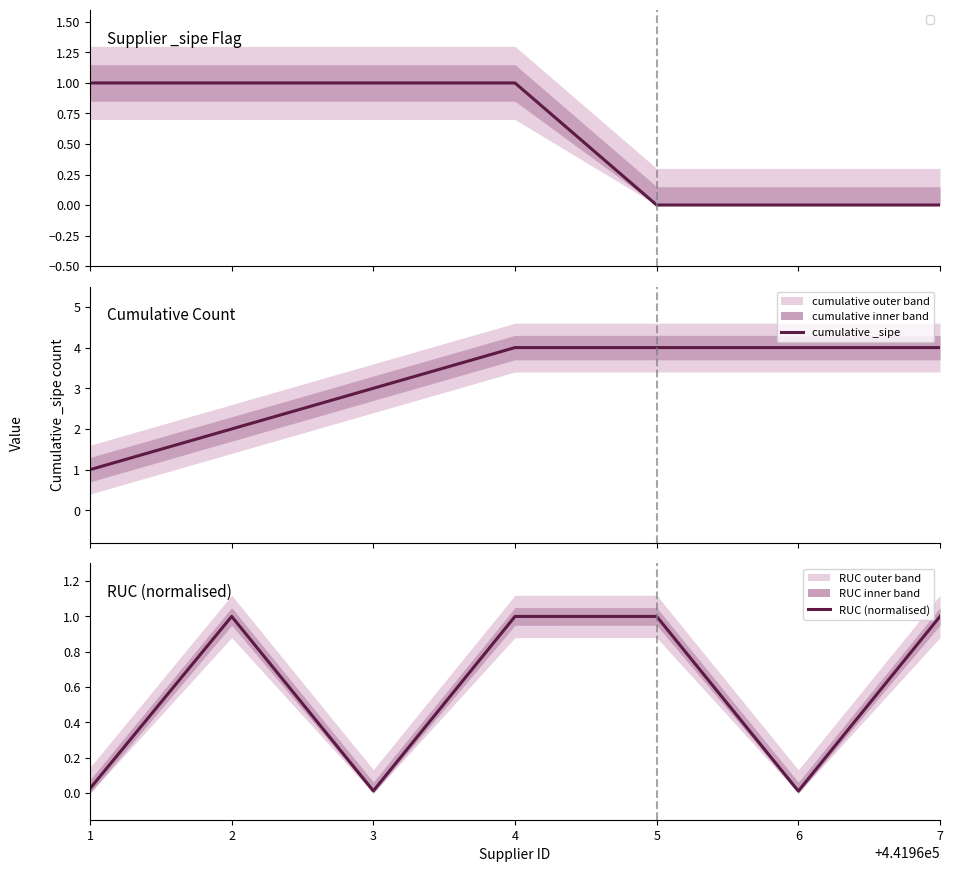

True or false: cumulative _sipe and RUC (normalised) intersect in this chart.

False